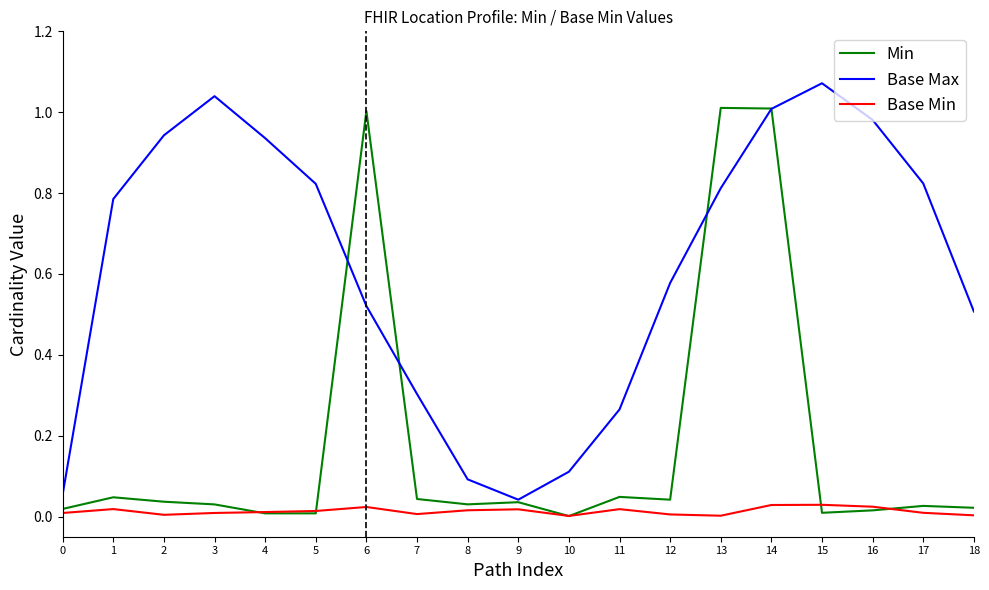

True or false: Base Min and Base Max cross at least once.

False